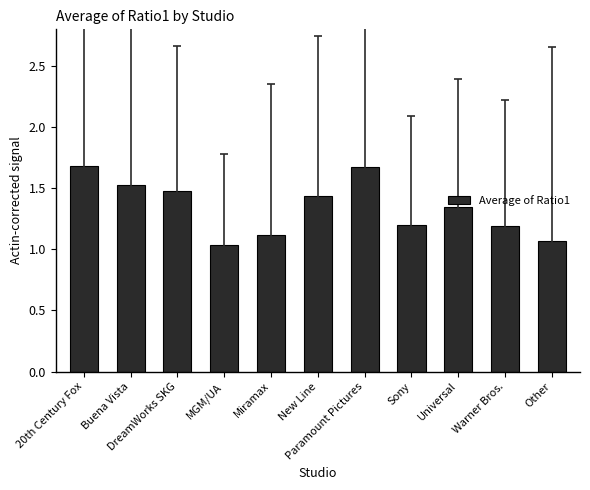

What is the difference between the maximum and second lowest values?

0.6